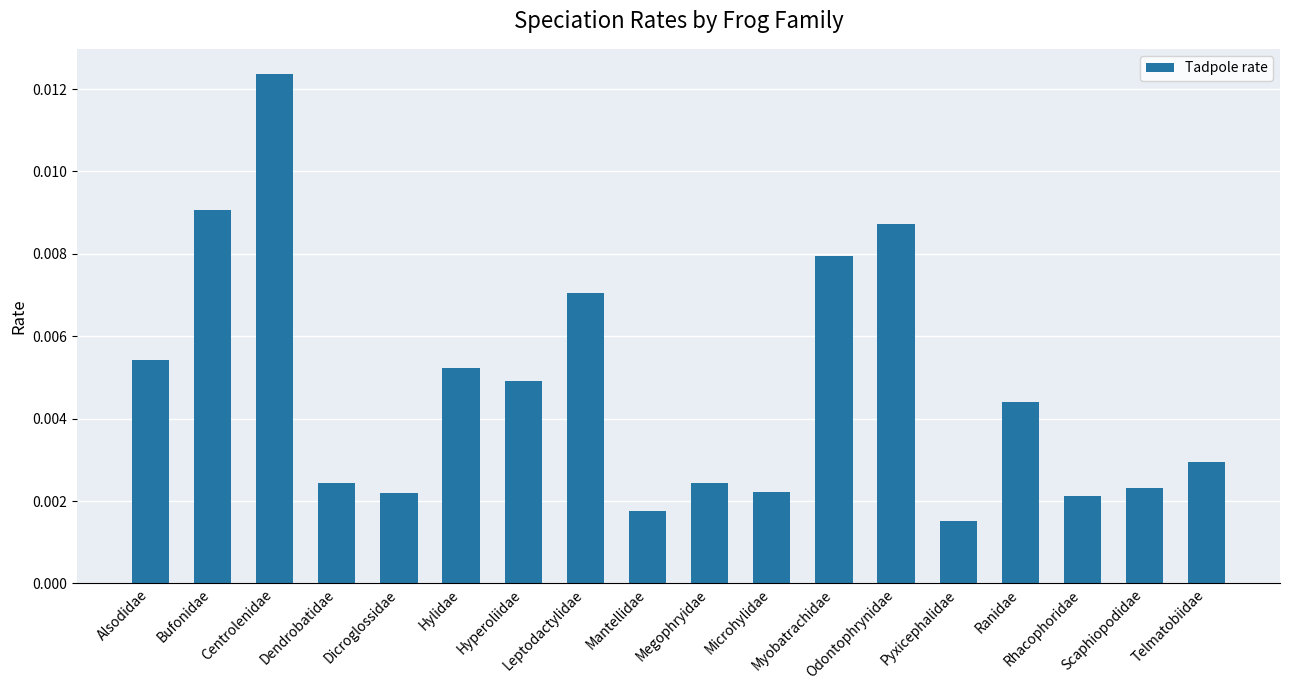

Count the values in the range 0 to 1.

18